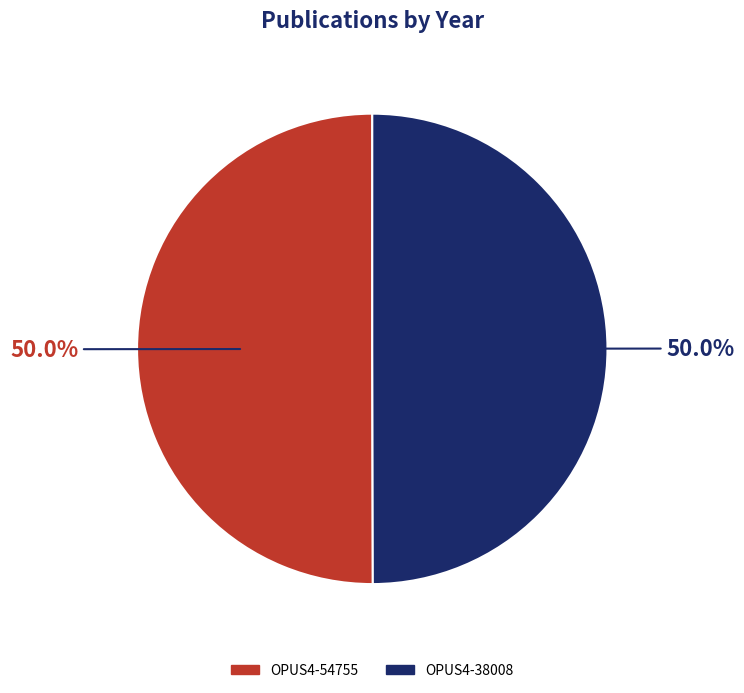

What is the ratio of the value at OPUS4-38008 to the value at OPUS4-54755?

1.0